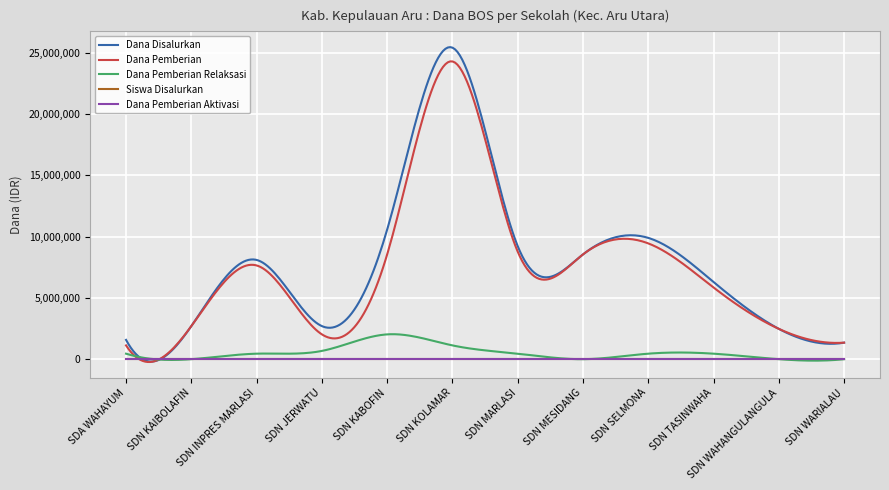

Which series has the largest range (max minus min)?

Dana Disalurkan